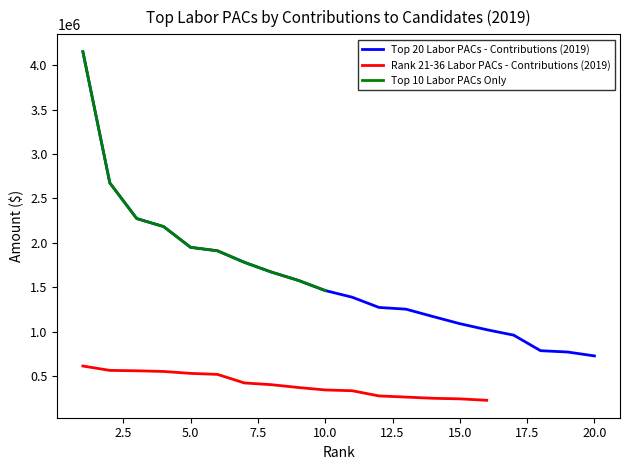

Where does the Rank 21-36 Labor PACs - Contributions (2019) series first go above 344250?

1